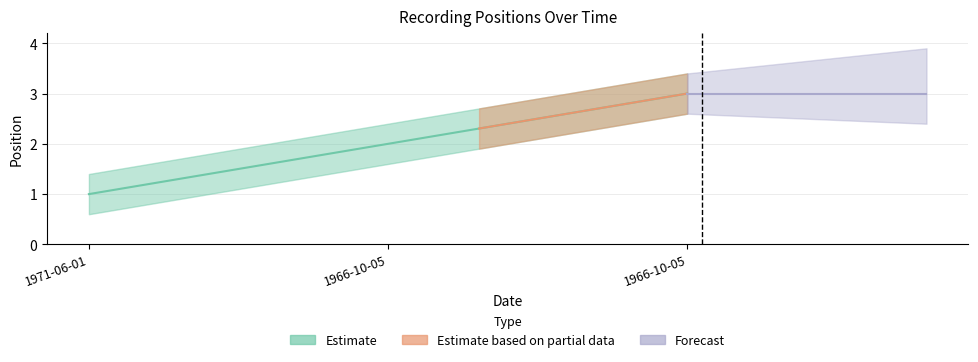

What is the minimum value shown in the chart?

1